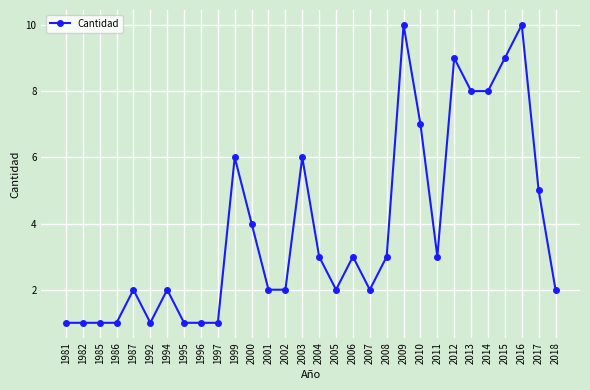

What is the ratio of the value at 1986 to the value at 2015?

0.1